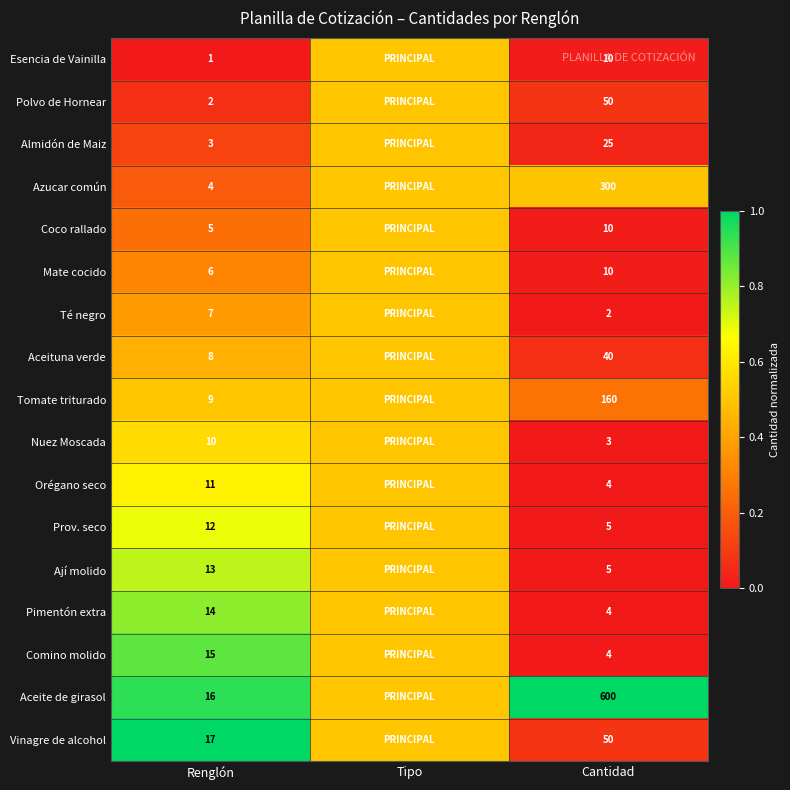

Is it true that Aceituna verde equals 0.3 at Renglón?

False